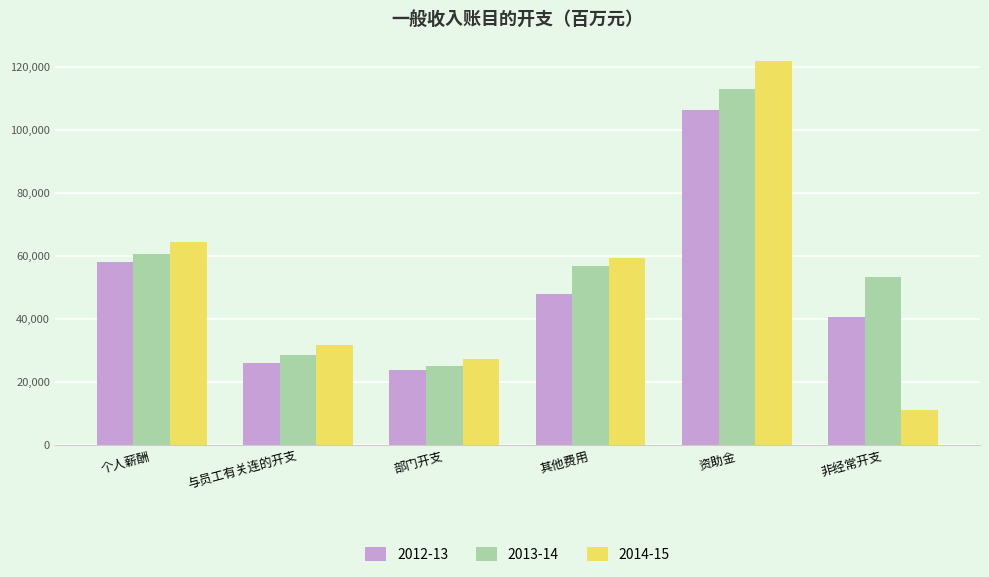

True or false: 2012-13 has a value of 106108 at 资助金.

True